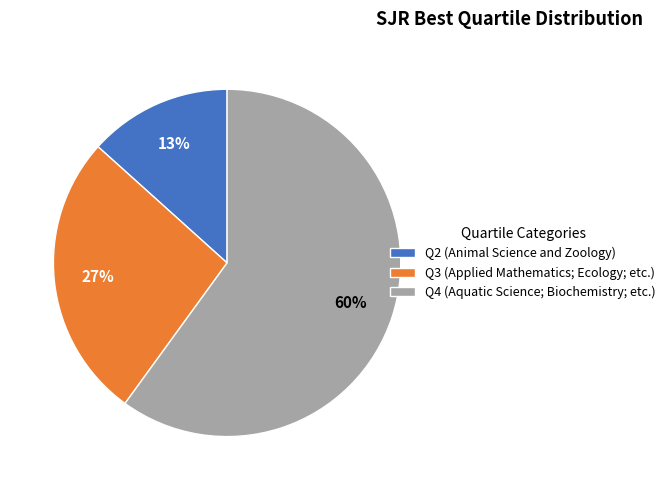

Is there a majority slice in this chart?

Yes